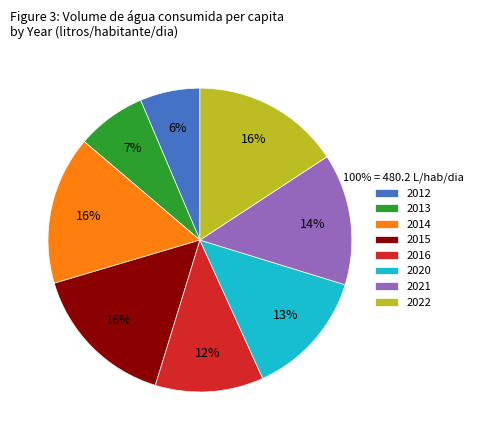

True or false: 2021 accounts for 14% of the total.

True